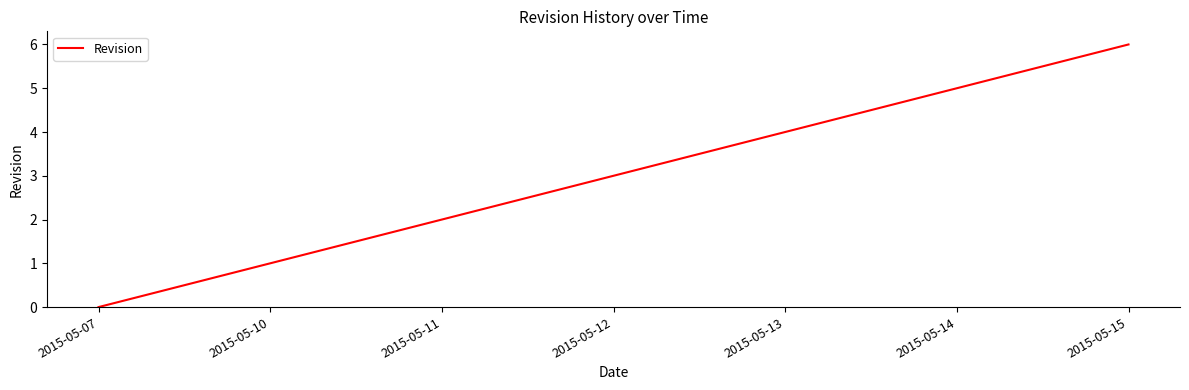

How many series are shown in this chart?

1